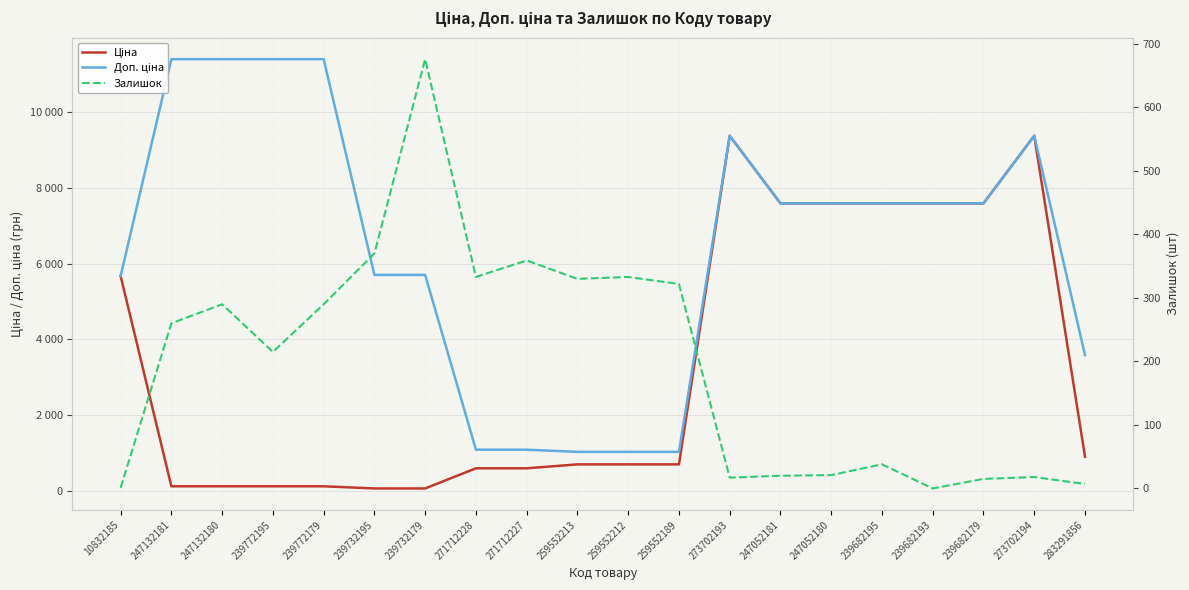

Which has a higher value, 239682179 or 247132181?

239682179